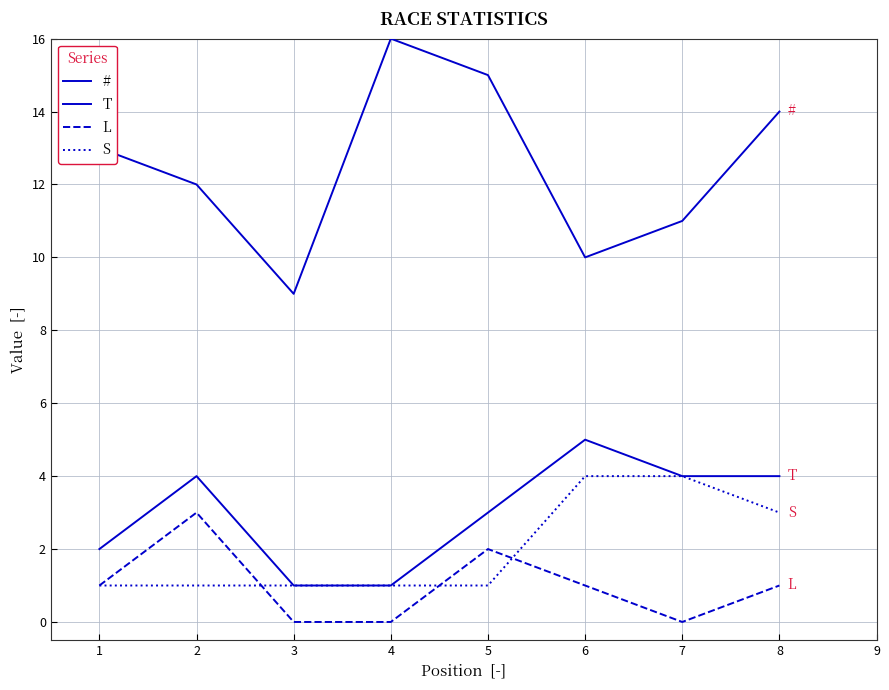

Is this an area chart (filled region under the line)?

No